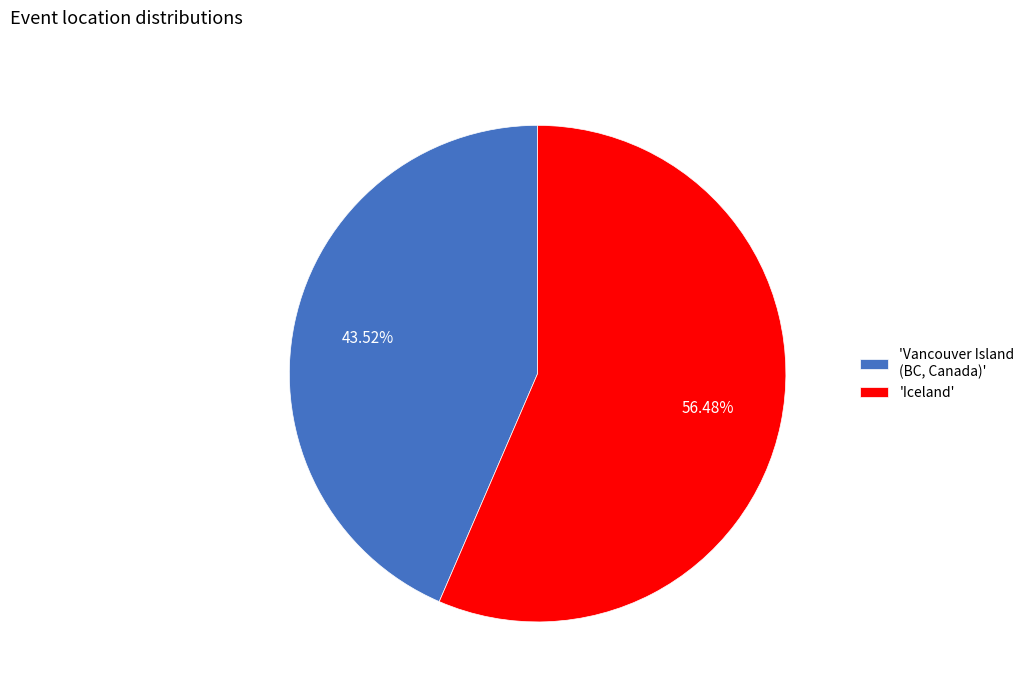

Is there a majority slice in this chart?

Yes